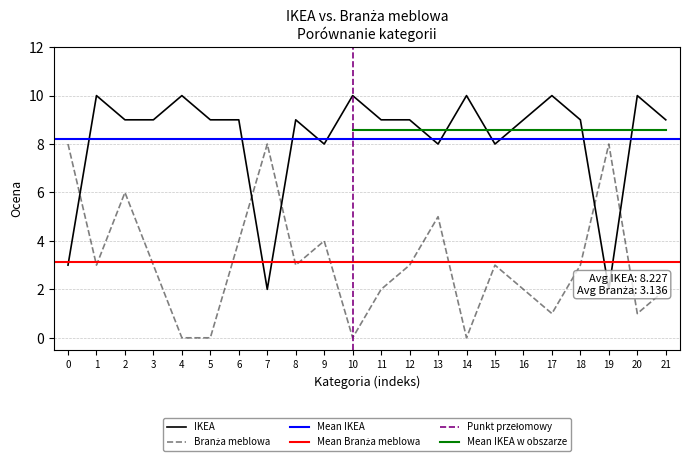

What is the sum of all IKEA values?

181